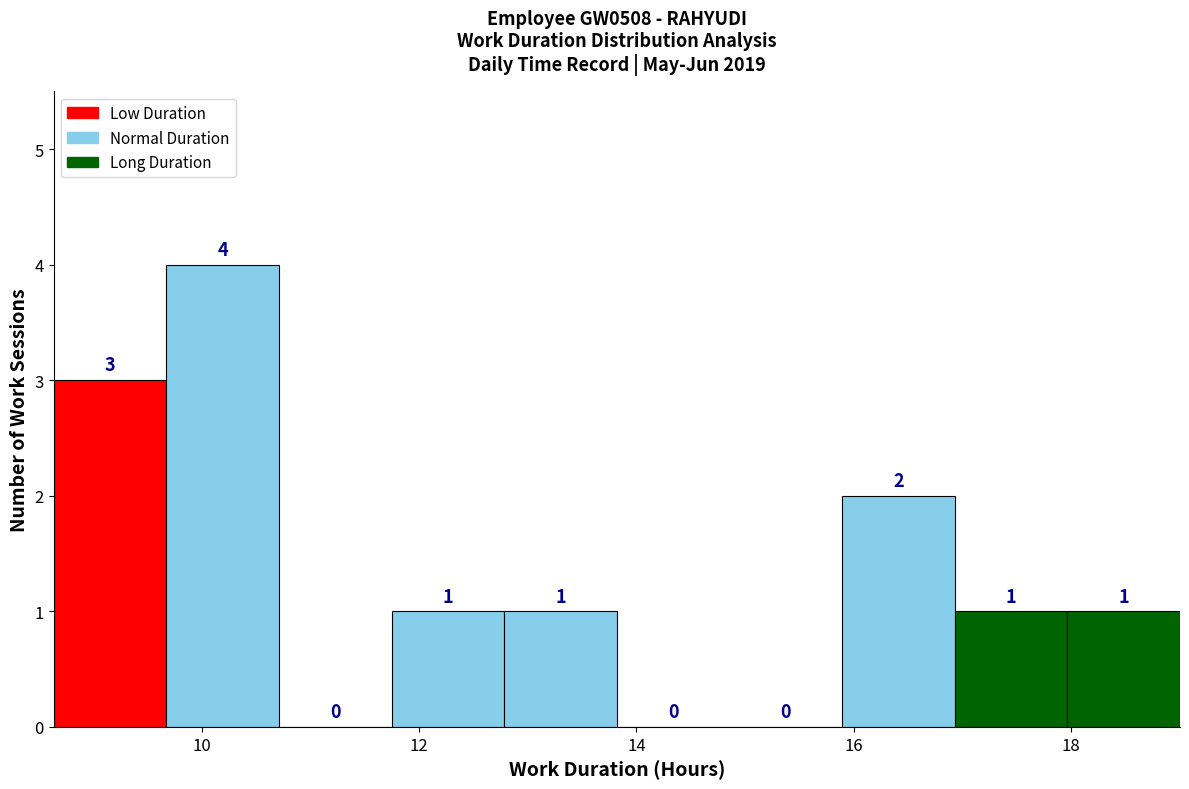

How tall is the bar that spans 15.8 to 17.0 on the x-axis? The bar edges are not printed on the chart, so give them approximately, as read against the axis.

2